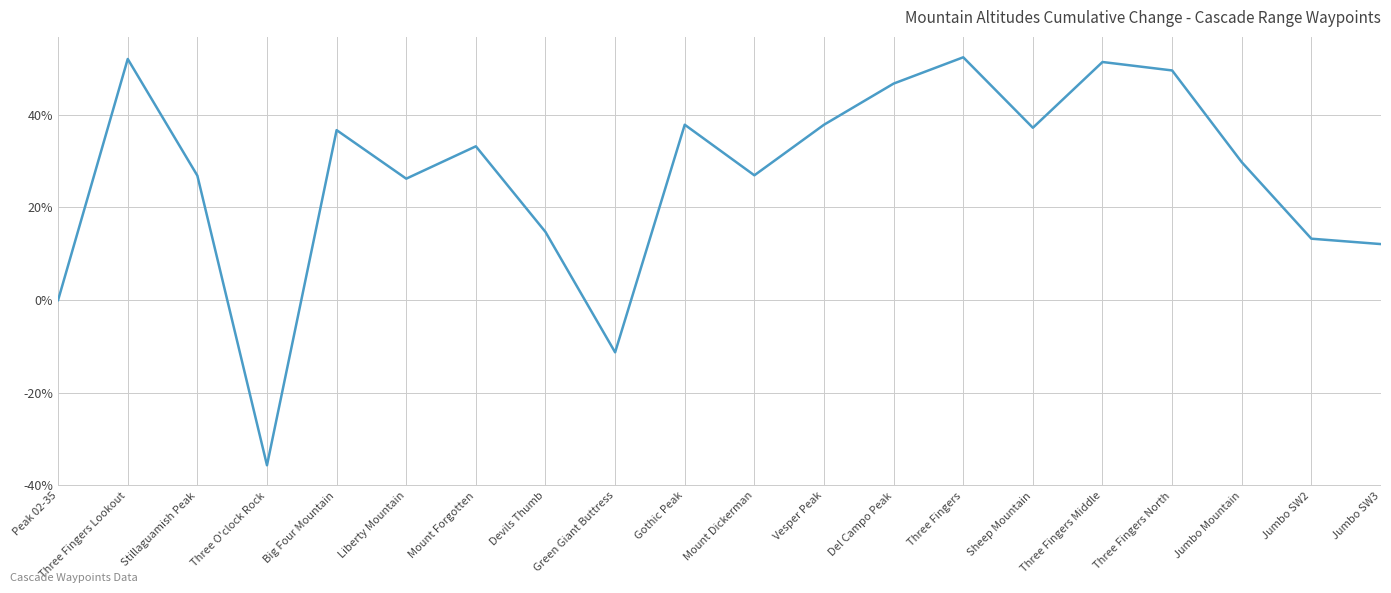

What is the change in value from Mount Dickerman to Three Fingers?

+25.5